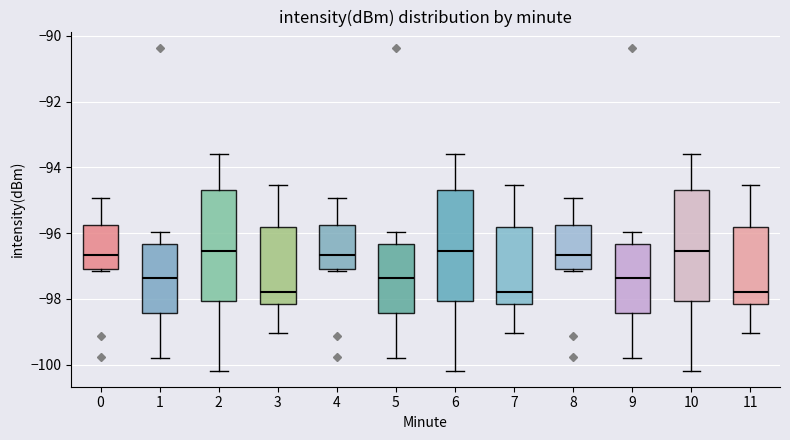

Reading left to right, transcribe this box plot: for each box, give where its median line is, the range the box spans, and where its two whiskers end, as read against the y-axis. The values are not printed on the chart, so give them approximately, as read against the axis.

0: median -96.6, box -97.2 to -95.8, whiskers -97.2 to -95.0
1: median -97.4, box -98.4 to -96.4, whiskers -99.8 to -96.0
2: median -96.6, box -98.0 to -94.6, whiskers -100.2 to -93.6
3: median -97.8, box -98.2 to -95.8, whiskers -99.0 to -94.6
4: median -96.6, box -97.2 to -95.8, whiskers -97.2 to -95.0
5: median -97.4, box -98.4 to -96.4, whiskers -99.8 to -96.0
6: median -96.6, box -98.0 to -94.6, whiskers -100.2 to -93.6
7: median -97.8, box -98.2 to -95.8, whiskers -99.0 to -94.6
8: median -96.6, box -97.2 to -95.8, whiskers -97.2 to -95.0
9: median -97.4, box -98.4 to -96.4, whiskers -99.8 to -96.0
10: median -96.6, box -98.0 to -94.6, whiskers -100.2 to -93.6
11: median -97.8, box -98.2 to -95.8, whiskers -99.0 to -94.6